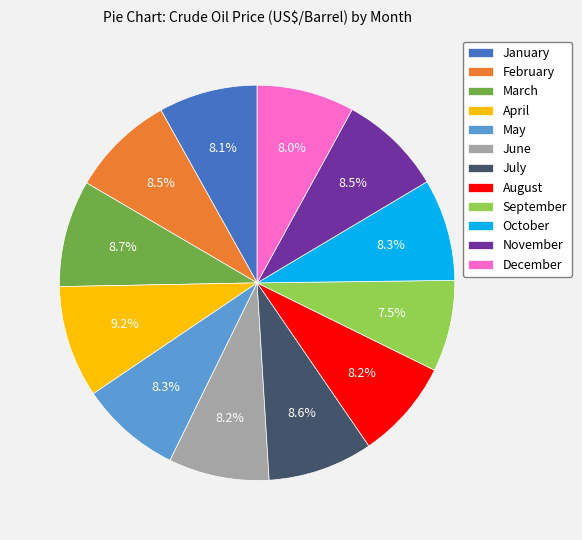

Combined, do October and July account for over 50%?

No